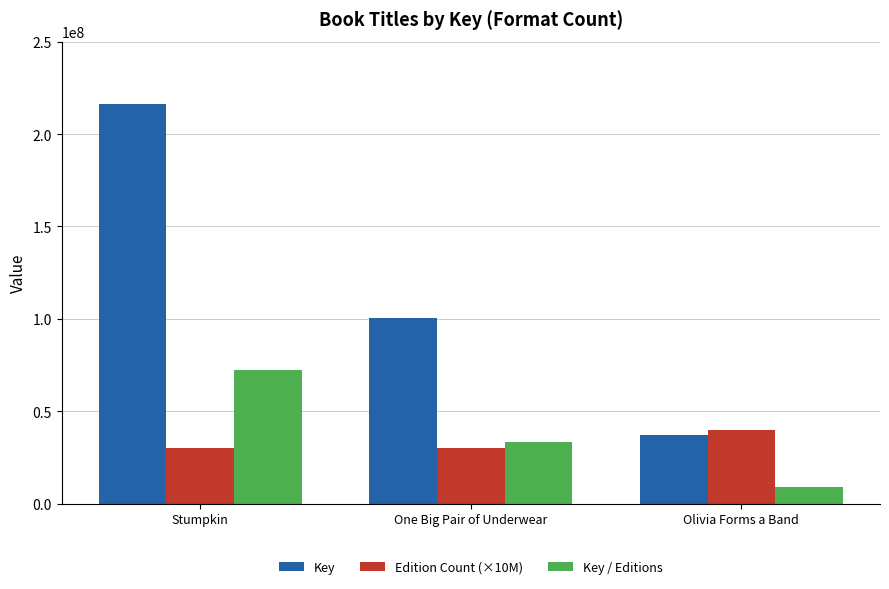

The Edition Count (×10M) series shows 40000000.0 at Olivia Forms a Band. True or false?

True